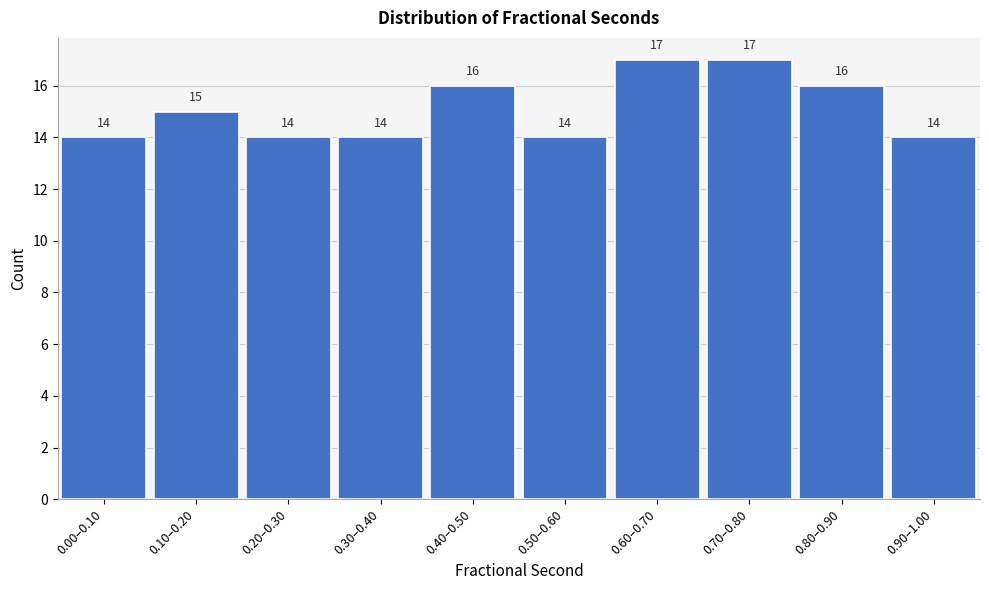

Reading left to right, extract all data points from this chart.

0.00–0.10=14	0.10–0.20=15	0.20–0.30=14	0.30–0.40=14	0.40–0.50=16	0.50–0.60=14	0.60–0.70=17	0.70–0.80=17	0.80–0.90=16	0.90–1.00=14